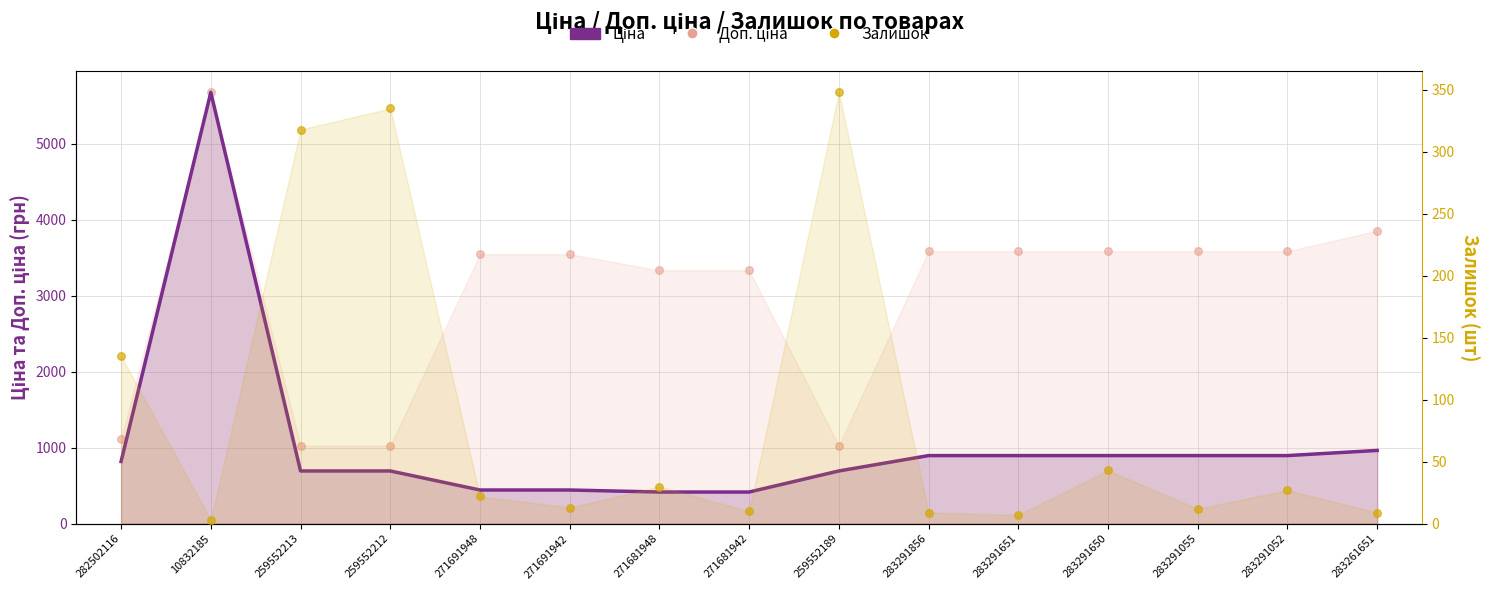

Which series contains the lowest Y value?

Залишок